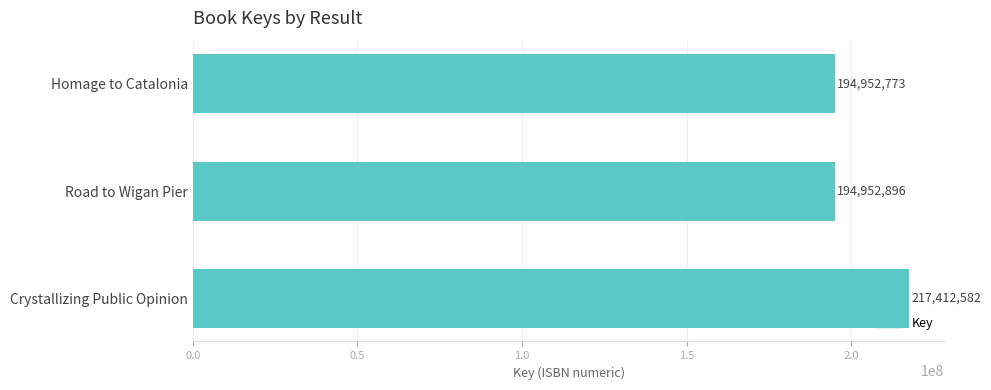

What is the maximum value shown in the chart?

217412582